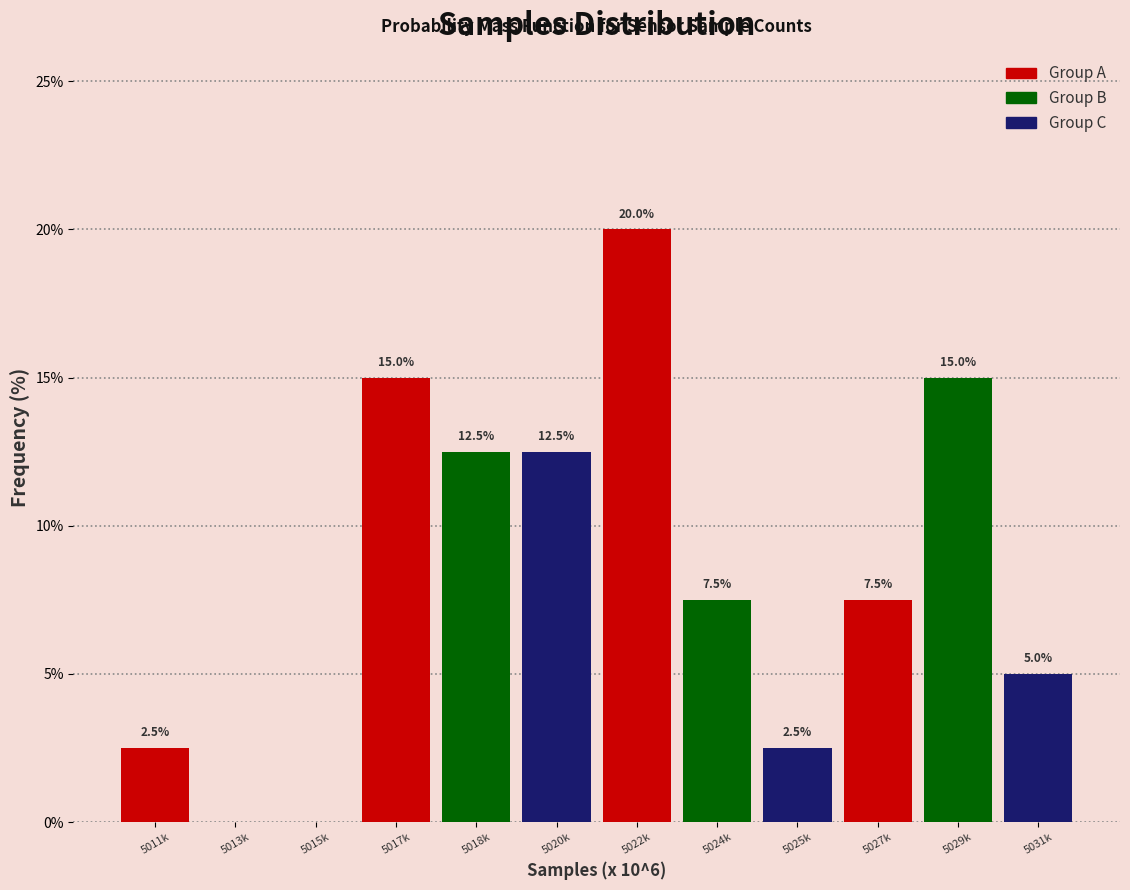

Reading left to right, transcribe all the data shown in this chart.

5011k=2.5	5013k=0.0	5015k=0.0	5017k=15.0	5018k=12.5	5020k=12.5	5022k=20.0	5024k=7.5	5025k=2.5	5027k=7.5	5029k=15.0	5031k=5.0